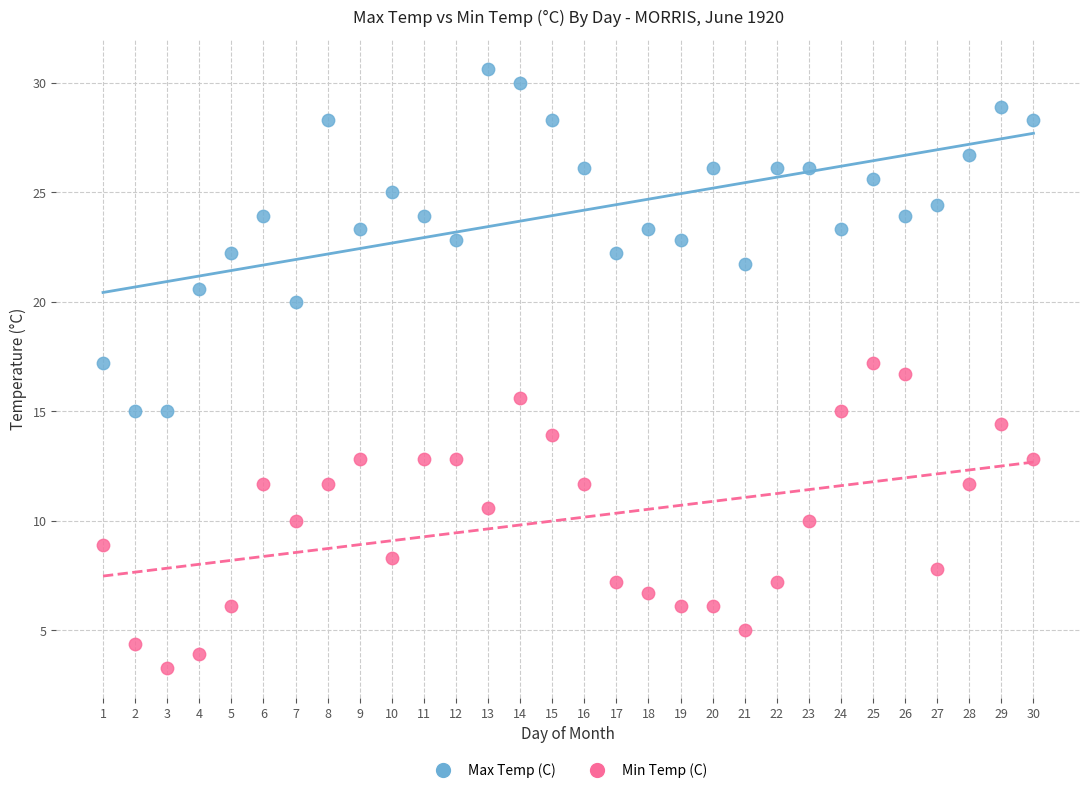

Across all data points, what is the range of Y values (max minus min)?

27.3